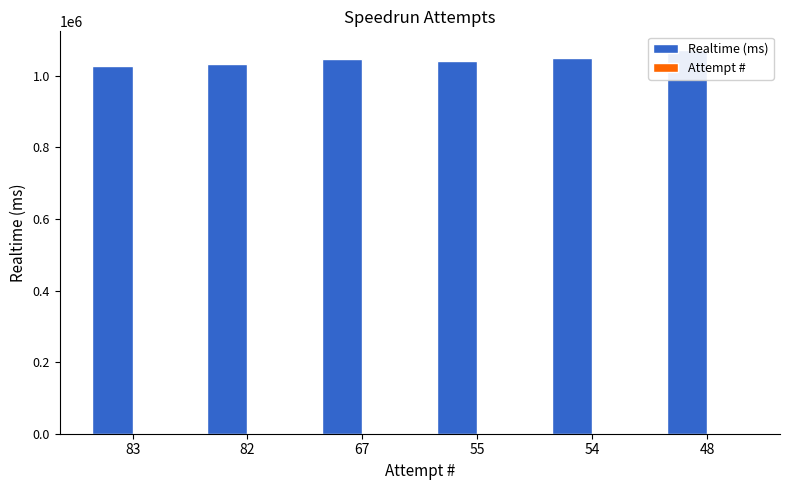

What is the approximate value of Realtime (ms) at 67, to the nearest 10?

1046660